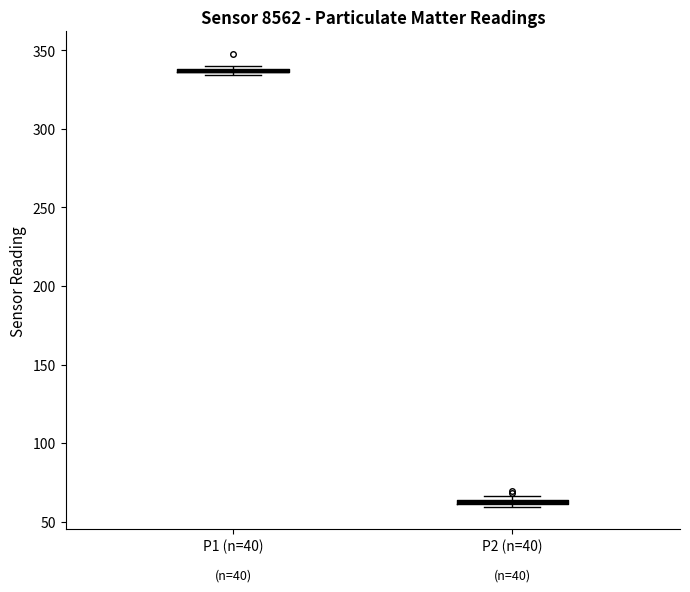

Where is the lower edge of the box for P1 (n=40) on the y-axis? The values are not printed on the chart, so give them approximately, as read against the axis.

335